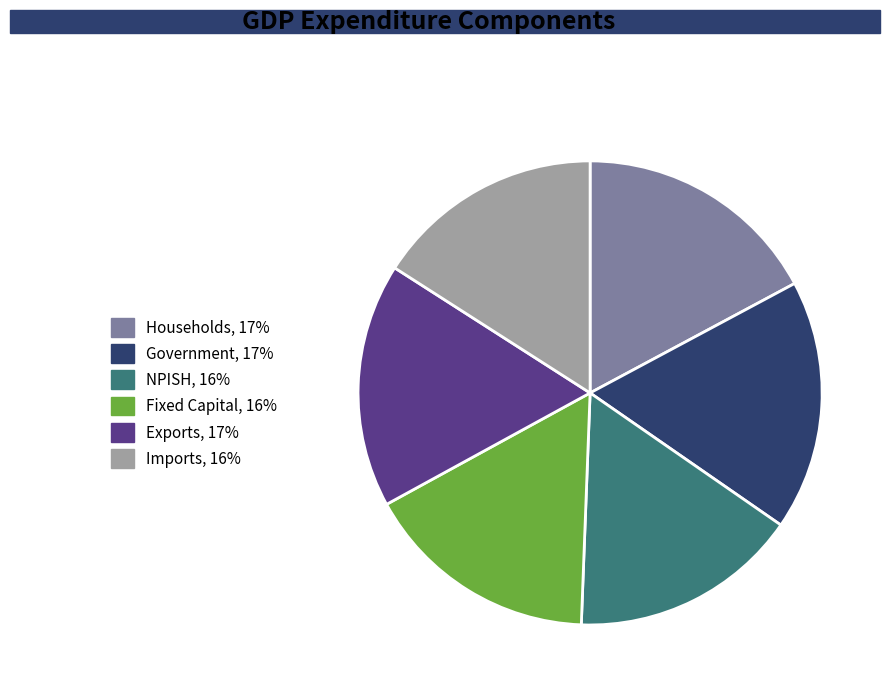

How many segments does this pie chart have?

6